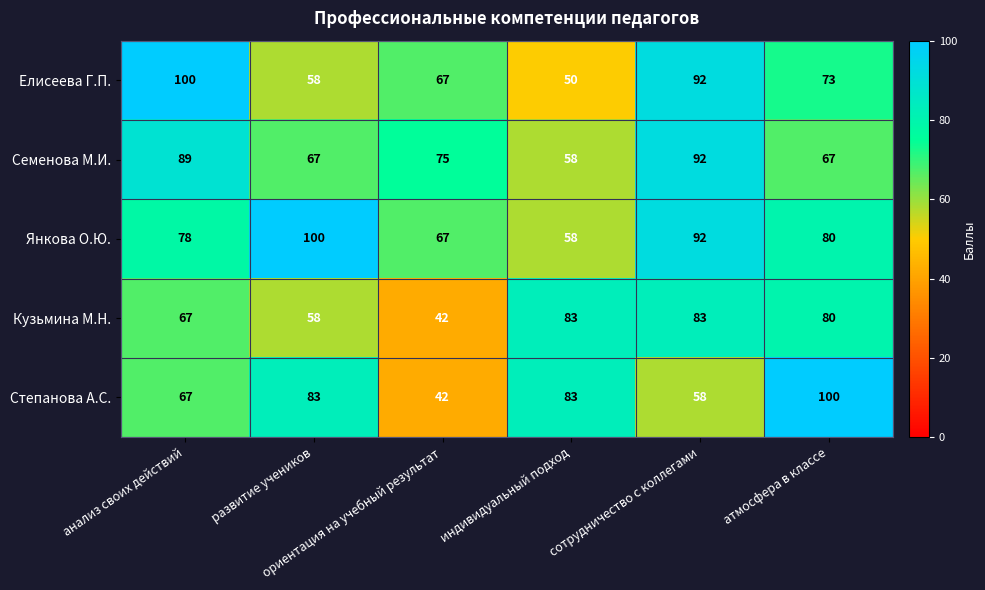

How many Янкова О.Ю. values are between 67 and 92?

4